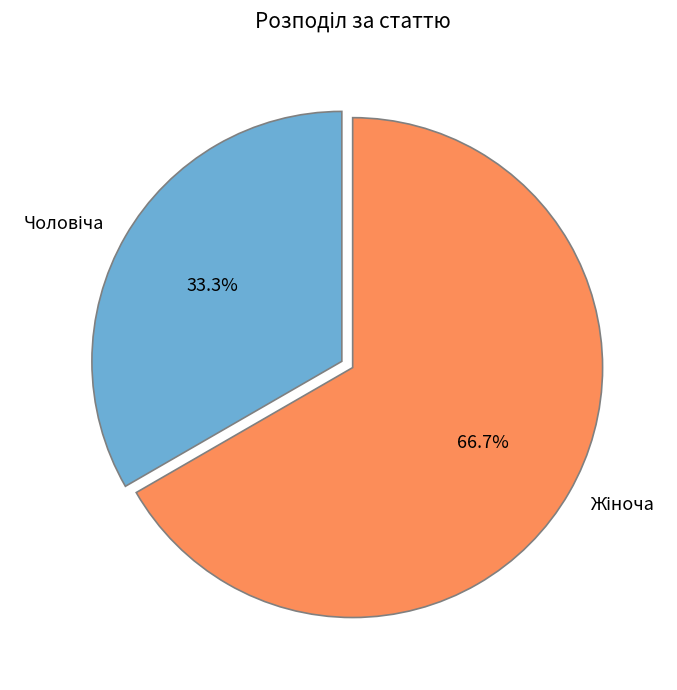

Does any single category account for the majority?

Yes